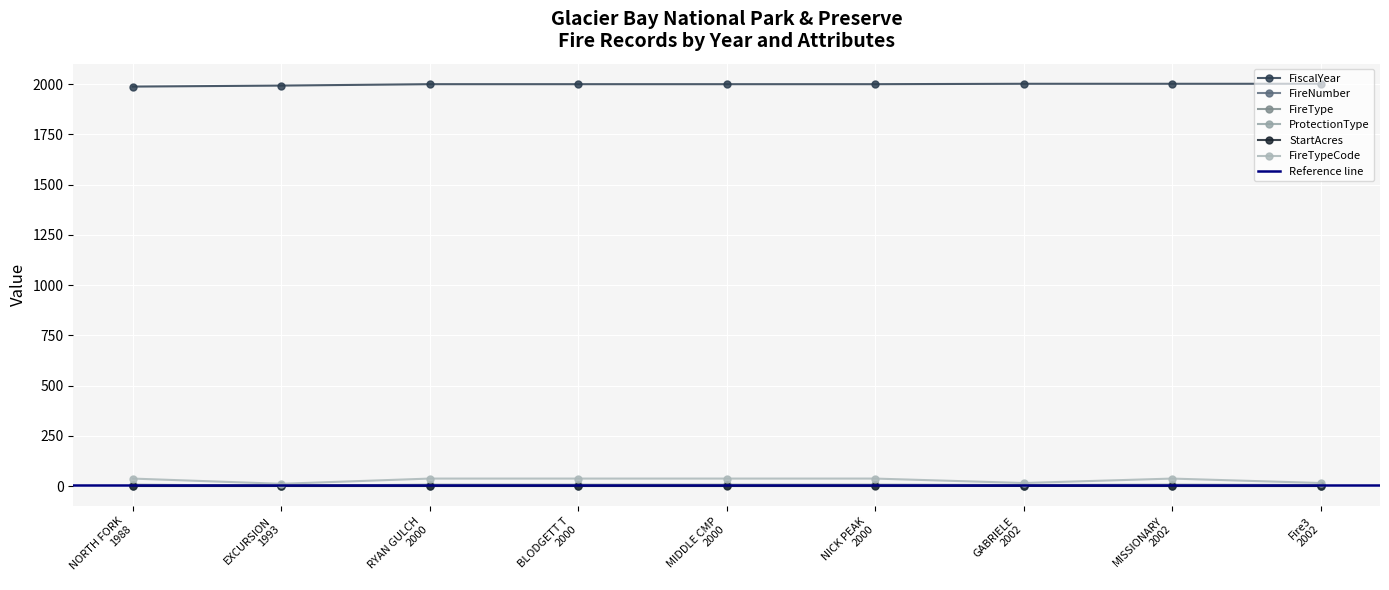

How many values in the FireType series are below 3?

3